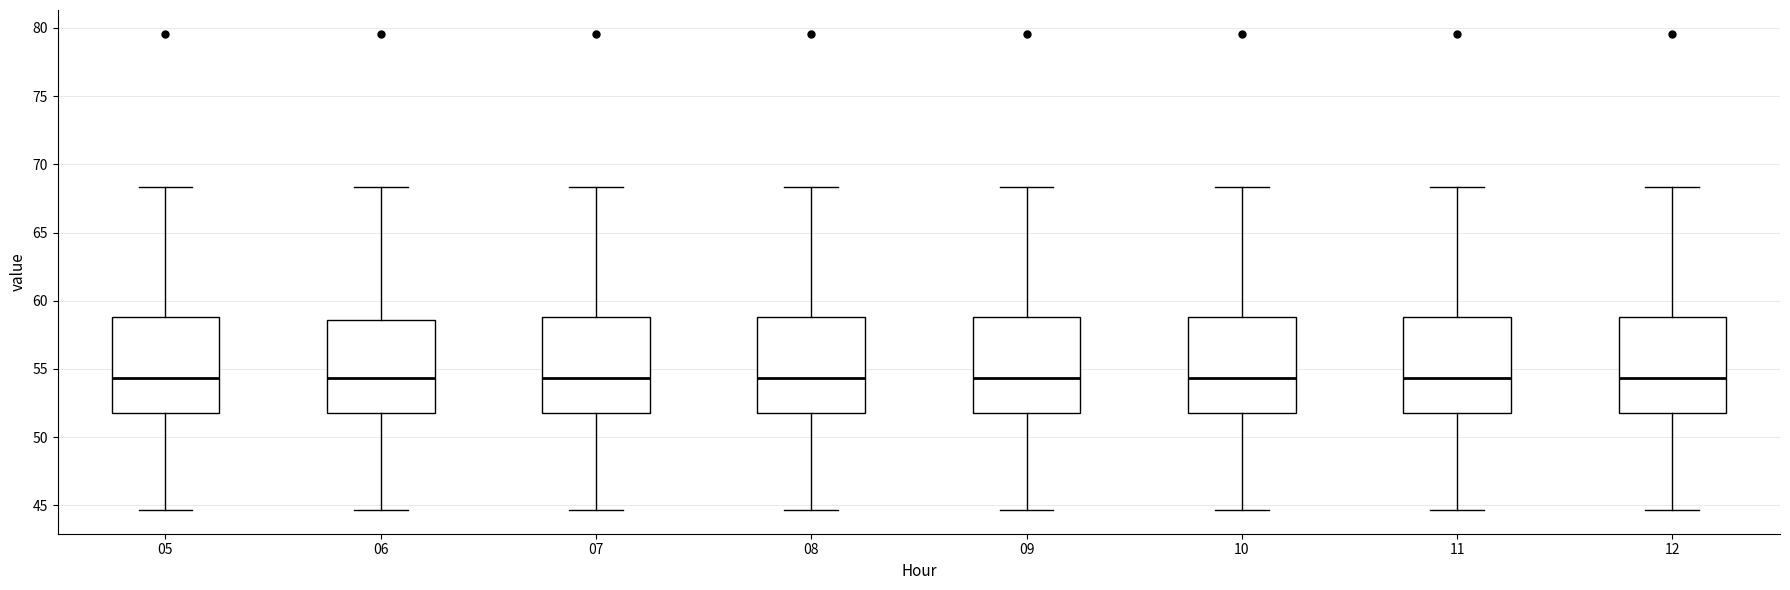

Reading left to right, read every box against the y-axis: the position of its median line, the range the box covers, and the ends of its whiskers. The values are not printed on the chart, so give them approximately, as read against the axis.

05: median 54.5, box 52.0 to 59.0, whiskers 44.5 to 68.5
06: median 54.5, box 52.0 to 58.5, whiskers 44.5 to 68.5
07: median 54.5, box 52.0 to 59.0, whiskers 44.5 to 68.5
08: median 54.5, box 52.0 to 59.0, whiskers 44.5 to 68.5
09: median 54.5, box 52.0 to 59.0, whiskers 44.5 to 68.5
10: median 54.5, box 52.0 to 59.0, whiskers 44.5 to 68.5
11: median 54.5, box 52.0 to 59.0, whiskers 44.5 to 68.5
12: median 54.5, box 52.0 to 59.0, whiskers 44.5 to 68.5